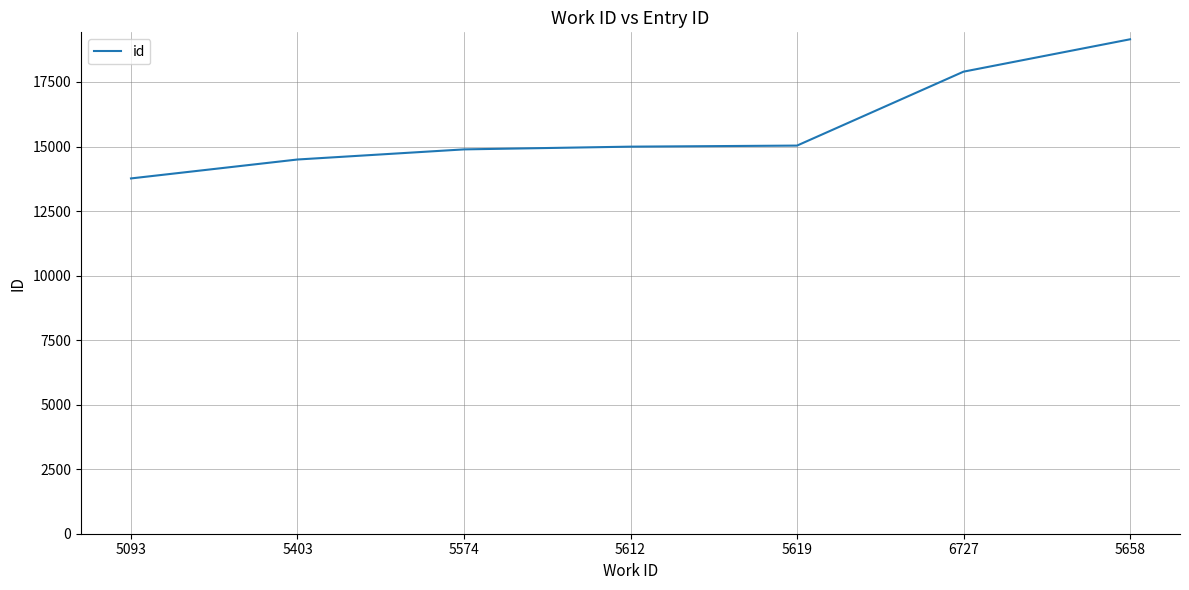

True or false: the data shows 14889 at 5574.

True